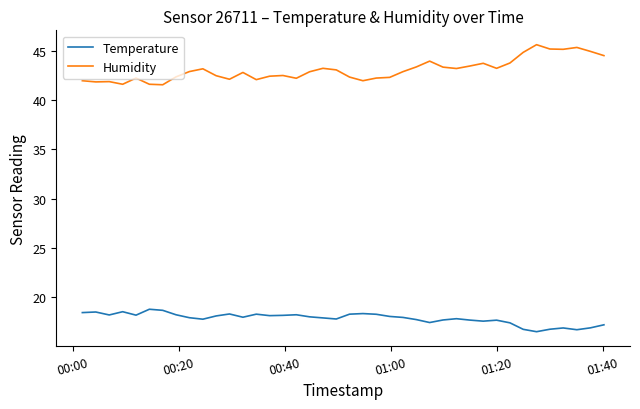

Is this an area chart (filled region under the line)?

No